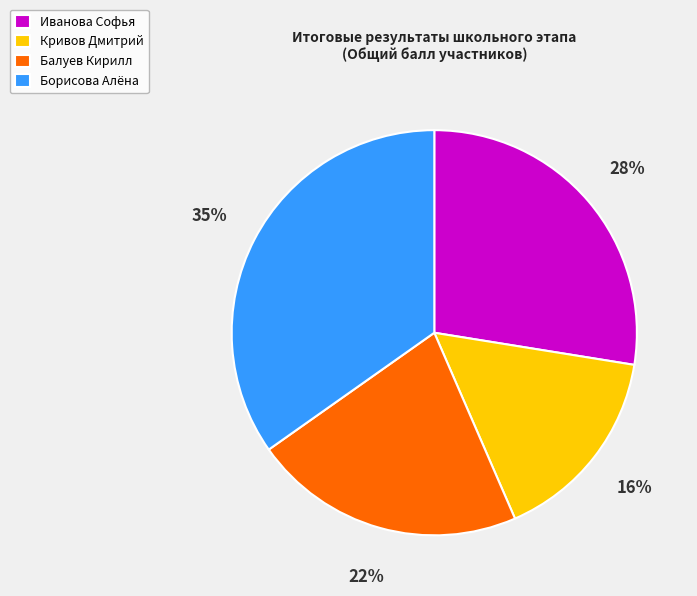

Which slice is the largest?

Борисова Алёна